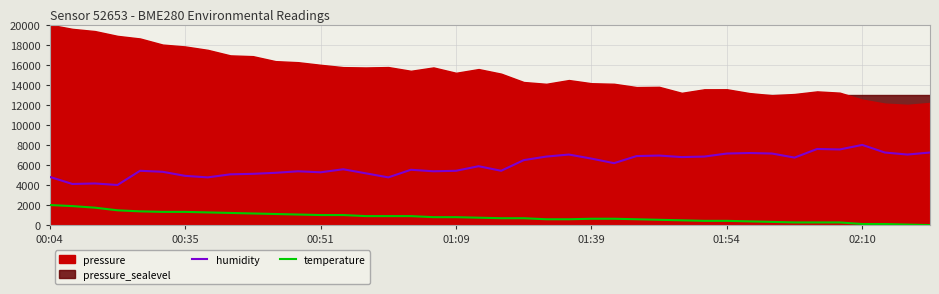

True or false: temperature and humidity cross at least once.

False